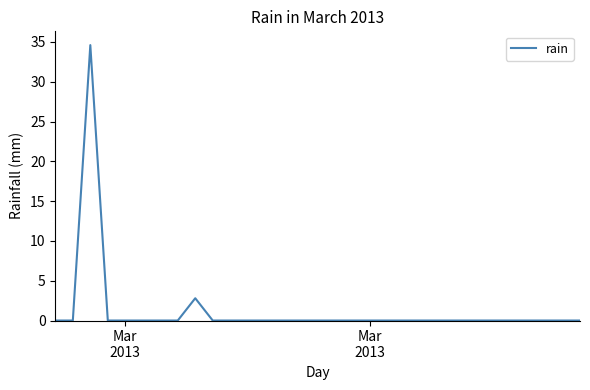

What is the difference between the maximum and minimum values?

34.6